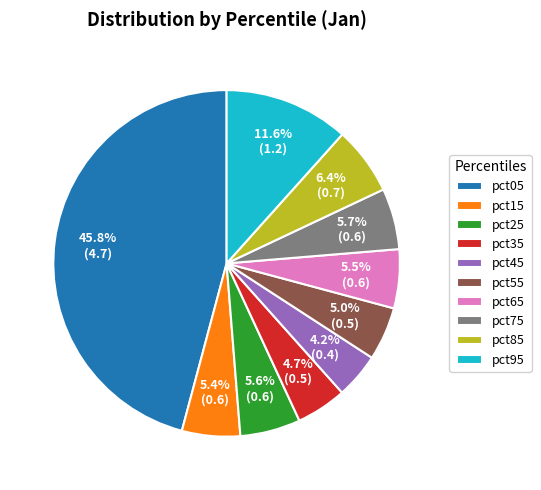

How many segments does this pie chart have?

10